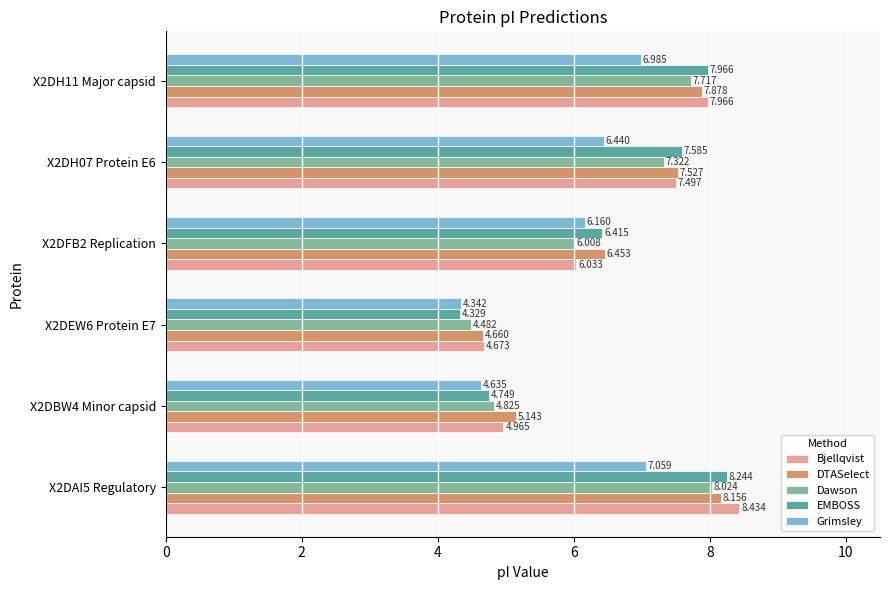

What is the sum of all DTASelect values?

39.8